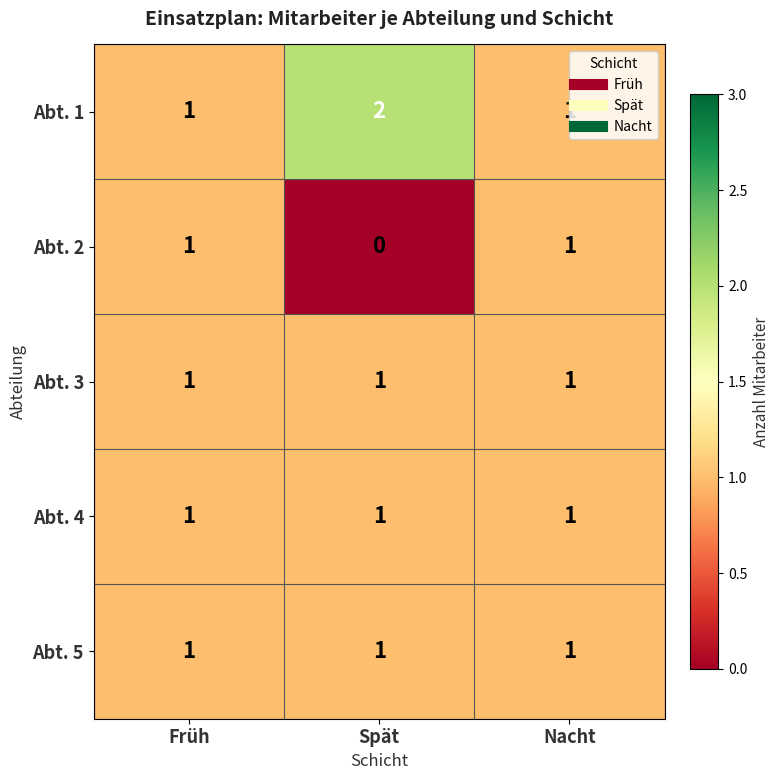

Is the value of Abt. 4 at Spät greater than the value of Abt. 2 at Spät?

Yes